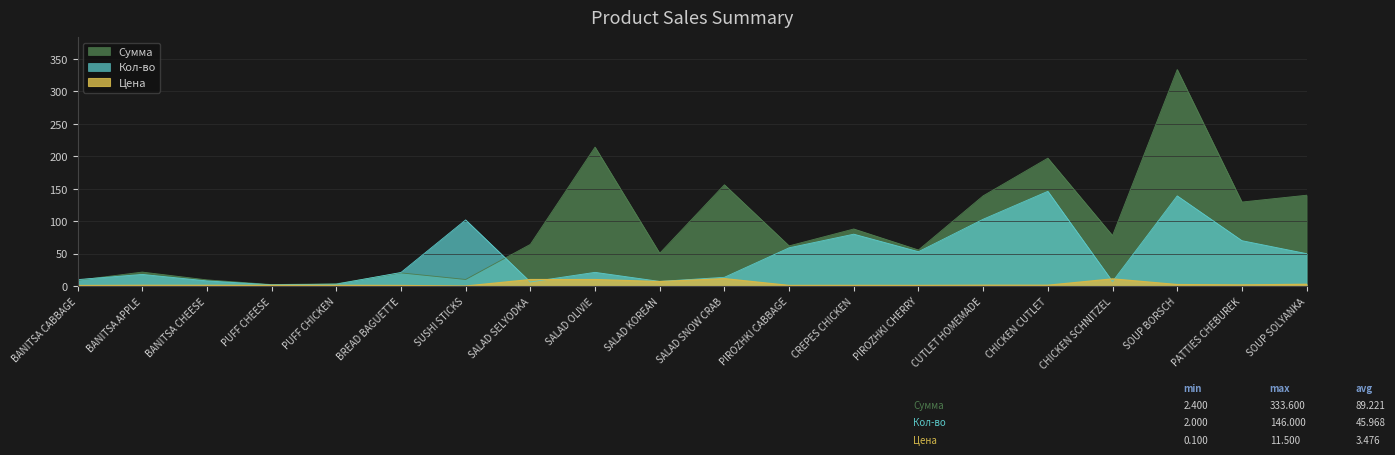

Reading right to left, transcribe all the data shown in this chart.

Сумма: SOUP SOLYANKA=140.0	PATTIES CHEBUREK=129.5	SOUP BORSCH=333.6	CHICKEN SCHNITZEL=77.8	CHICKEN CUTLET=197.1	CUTLET HOMEMADE=139.1	PIROZHKI CHERRY=55.6	CREPES CHICKEN=88.0	PIROZHKI CABBAGE=62.0	SALAD SNOW CRAB=156.1	SALAD KOREAN=50.5	SALAD OLIVIE=214.1	SALAD SELYODKA=64.3	SUSHI STICKS=10.2	BREAD BAGUETTE=20.4	PUFF CHICKEN=3.6	PUFF CHEESE=2.4	BANITSA CHEESE=9.6	BANITSA APPLE=21.6	BANITSA CABBAGE=9.0
Кол-во: SOUP SOLYANKA=50.0	PATTIES CHEBUREK=70.0	SOUP BORSCH=139.0	CHICKEN SCHNITZEL=7.0	CHICKEN CUTLET=146.0	CUTLET HOMEMADE=103.0	PIROZHKI CHERRY=53.0	CREPES CHICKEN=80.0	PIROZHKI CABBAGE=59.0	SALAD SNOW CRAB=13.6	SALAD KOREAN=7.2	SALAD OLIVIE=21.2	SALAD SELYODKA=6.4	SUSHI STICKS=102.0	BREAD BAGUETTE=21.0	PUFF CHICKEN=3.0	PUFF CHEESE=2.0	BANITSA CHEESE=8.0	BANITSA APPLE=18.0	BANITSA CABBAGE=10.0
Цена: SOUP SOLYANKA=2.8	PATTIES CHEBUREK=1.9	SOUP BORSCH=2.4	CHICKEN SCHNITZEL=11.1	CHICKEN CUTLET=1.4	CUTLET HOMEMADE=1.4	PIROZHKI CHERRY=1.1	CREPES CHICKEN=1.1	PIROZHKI CABBAGE=1.1	SALAD SNOW CRAB=11.5	SALAD KOREAN=7.0	SALAD OLIVIE=10.1	SALAD SELYODKA=10.1	SUSHI STICKS=0.1	BREAD BAGUETTE=1.0	PUFF CHICKEN=1.2	PUFF CHEESE=1.2	BANITSA CHEESE=1.2	BANITSA APPLE=1.2	BANITSA CABBAGE=0.9